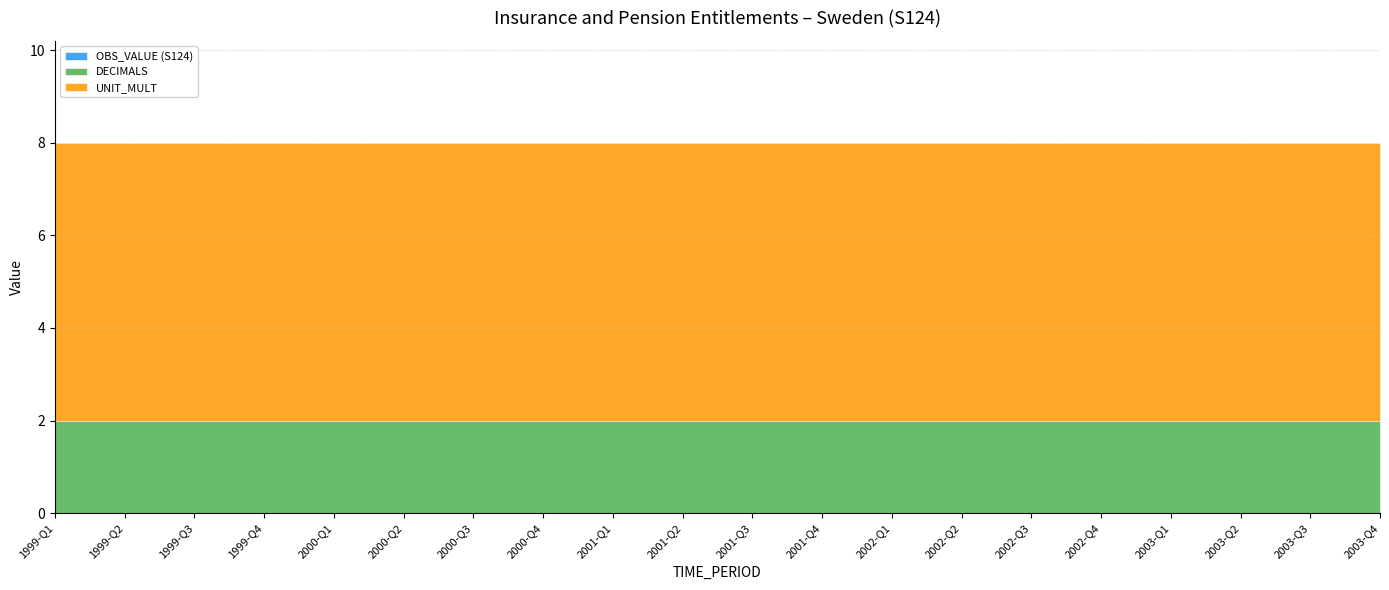

True or false: UNIT_MULT and DECIMALS cross at least once.

False